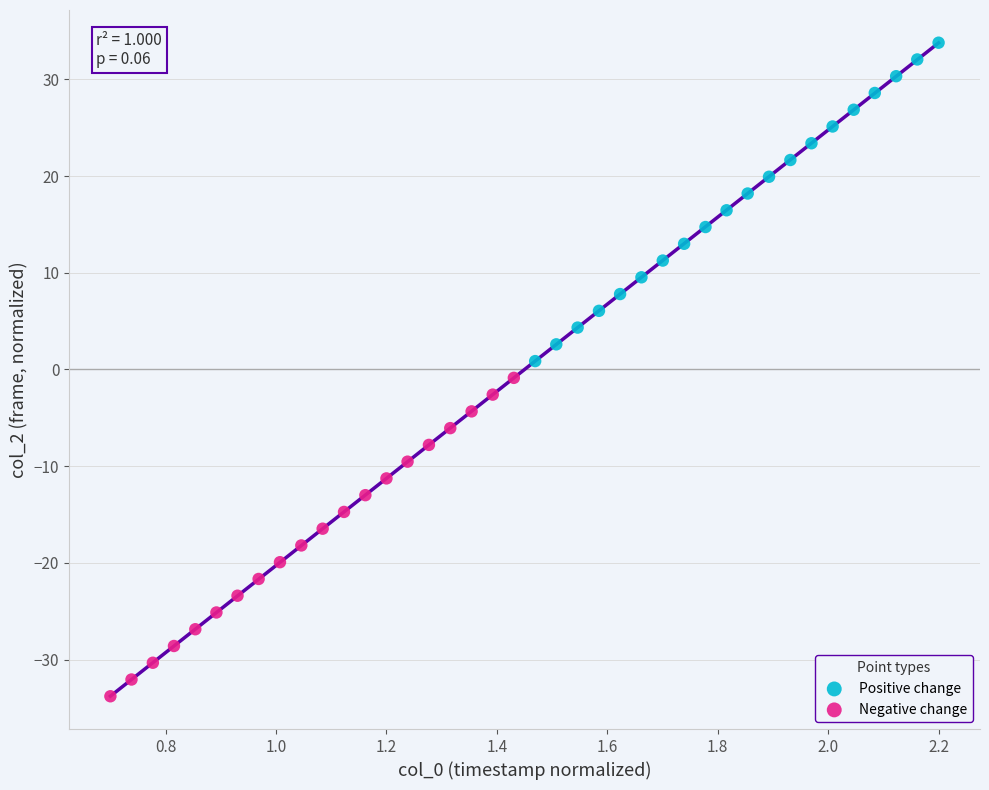

Which series reaches the maximum Y coordinate?

Positive change